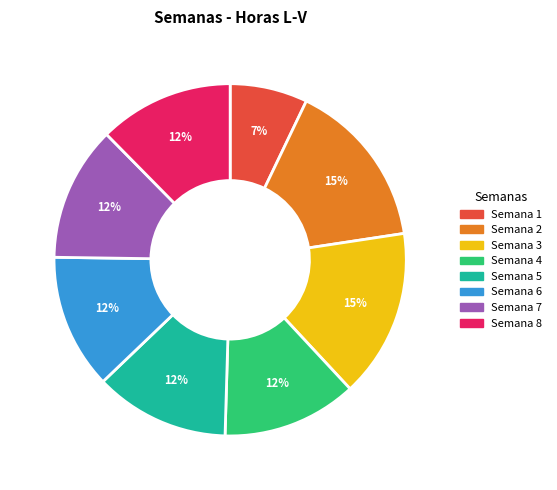

Is there any slice that represents more than half of the pie?

No